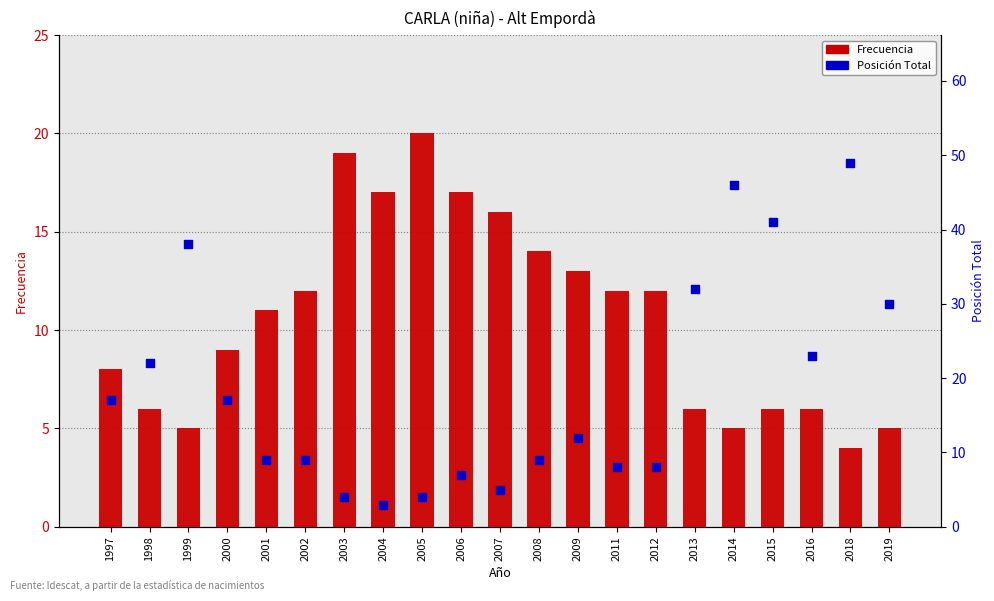

At which category is the sum across all series the highest?

2018